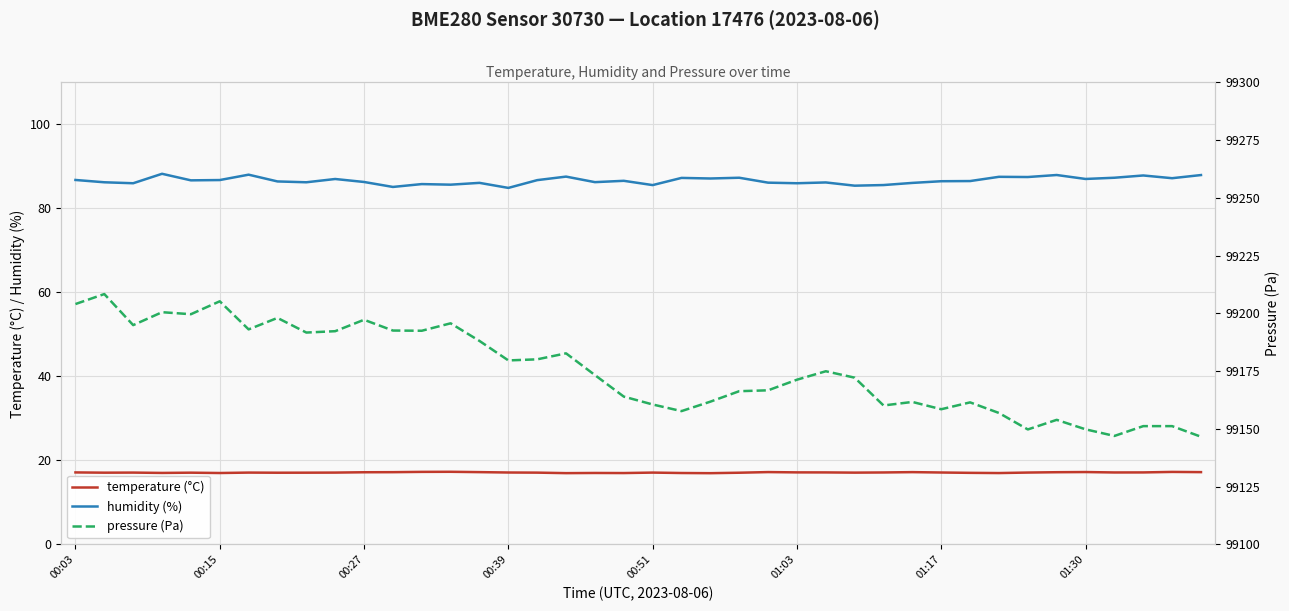

How many lines are shown in the chart?

3